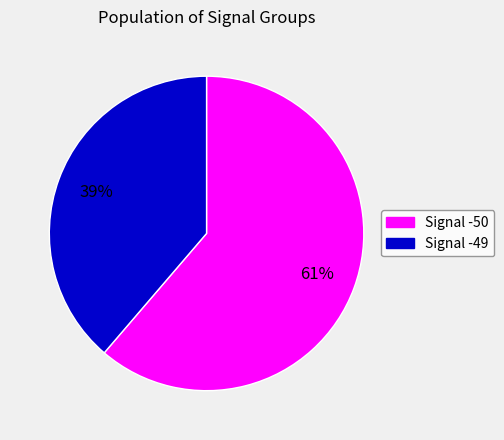

Is there a majority slice in this chart?

Yes